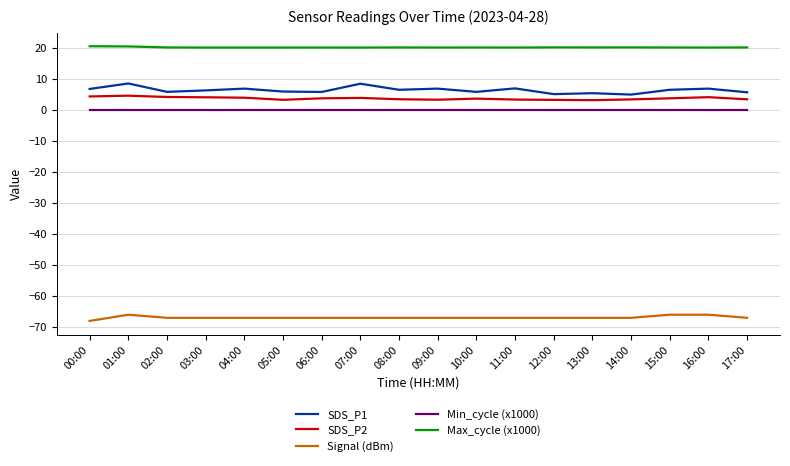

What is the smallest value displayed?

-68.0